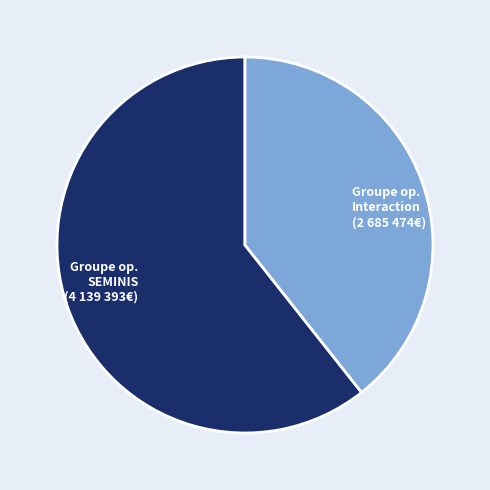

Is there a majority slice in this chart?

Yes